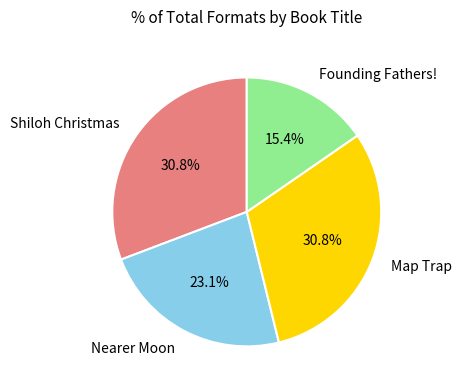

Which category has the smallest portion of the pie?

Founding Fathers!